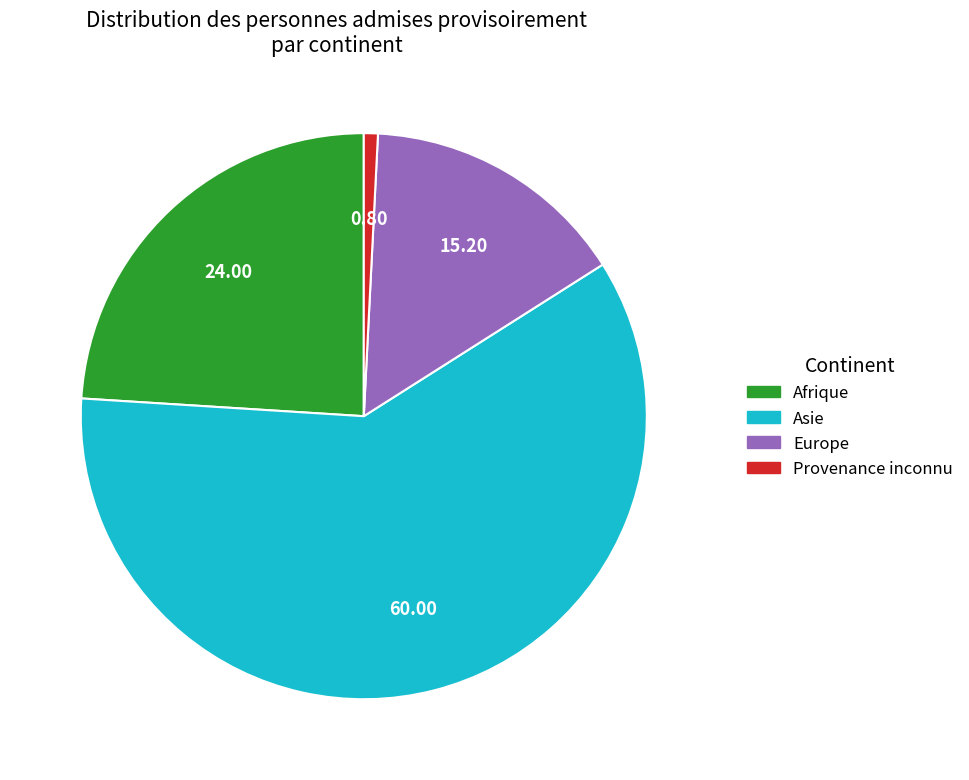

What is the smallest slice in the pie chart?

Provenance inconnu